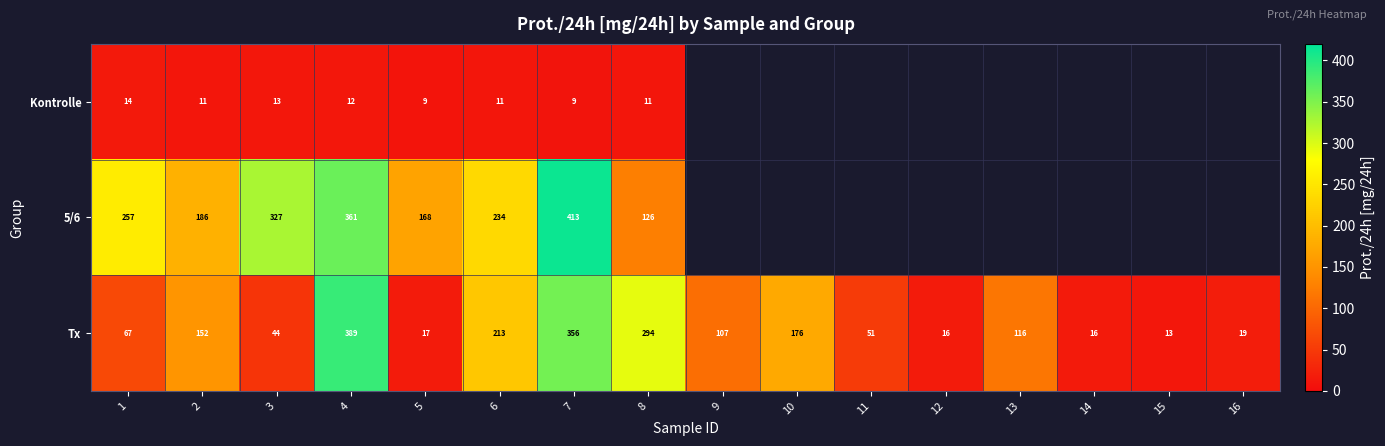

How many series are shown in this chart?

3